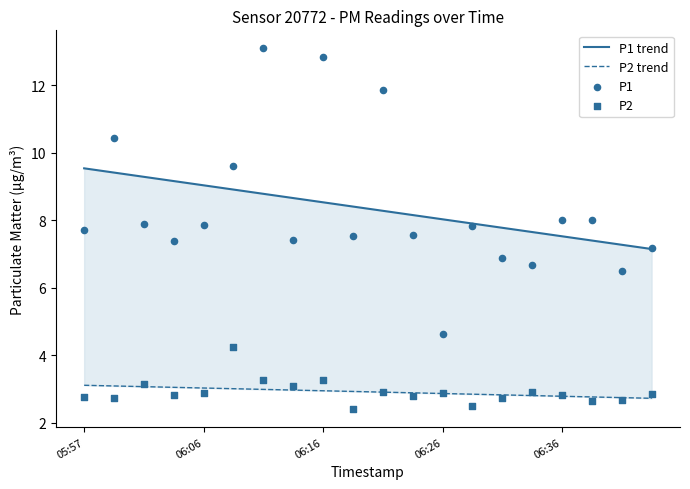

Which series has the largest Y range (max minus min)?

P1